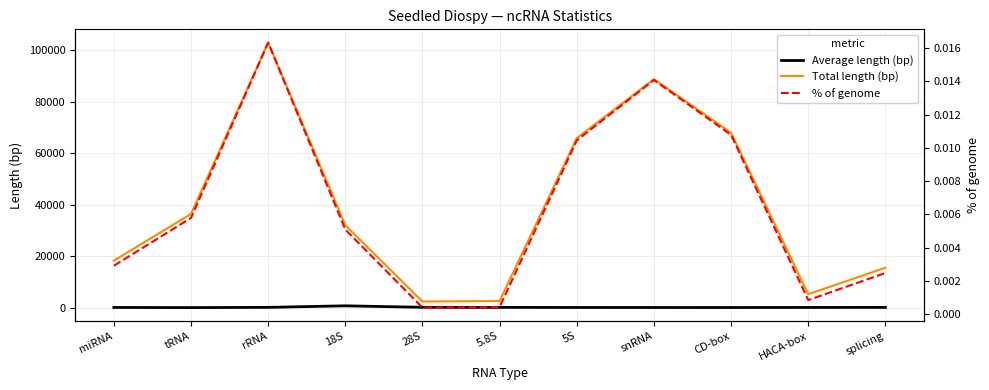

Where is the first local maximum for Average length (bp)?

18S